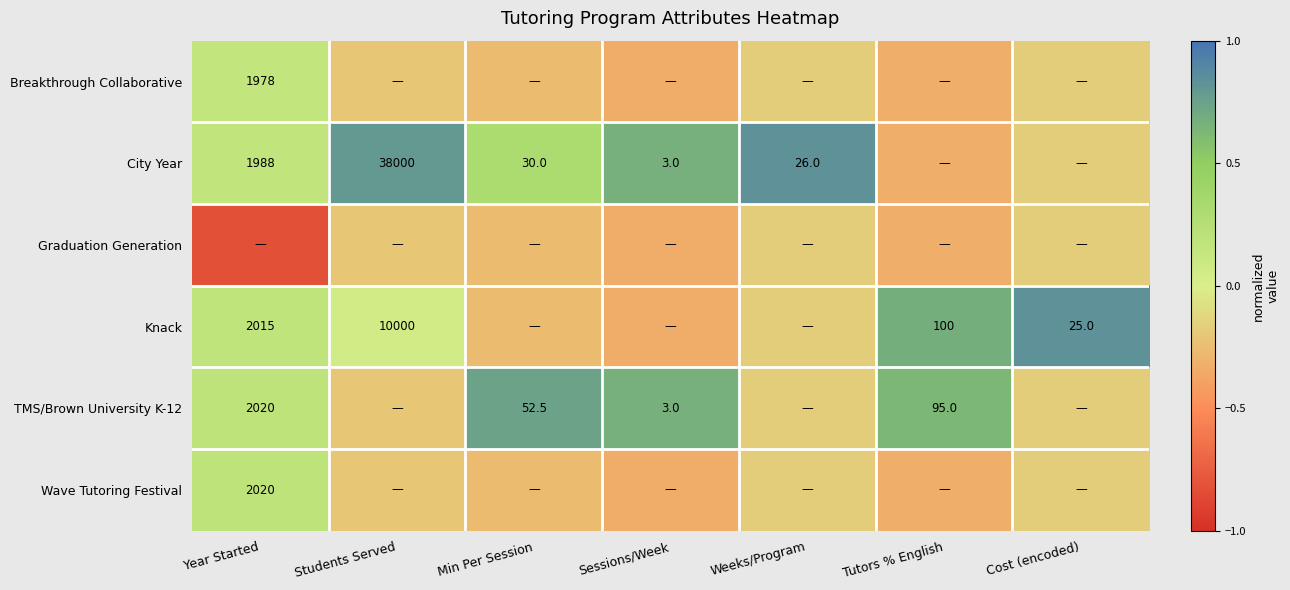

Where does the Breakthrough Collaborative series first go above 0?

Year Started